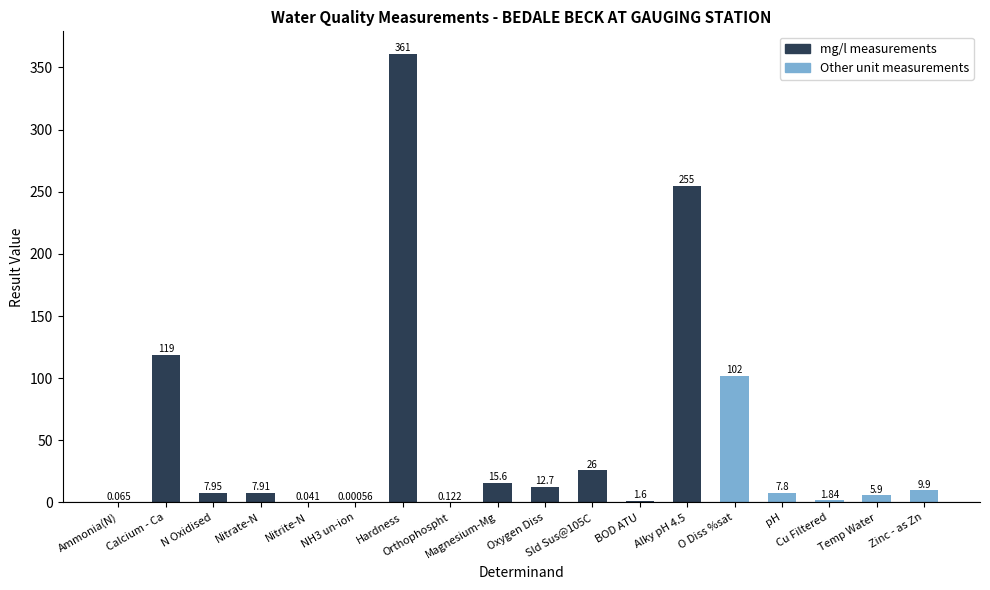

What is the difference between the values at Calcium - Ca and pH?

111.2